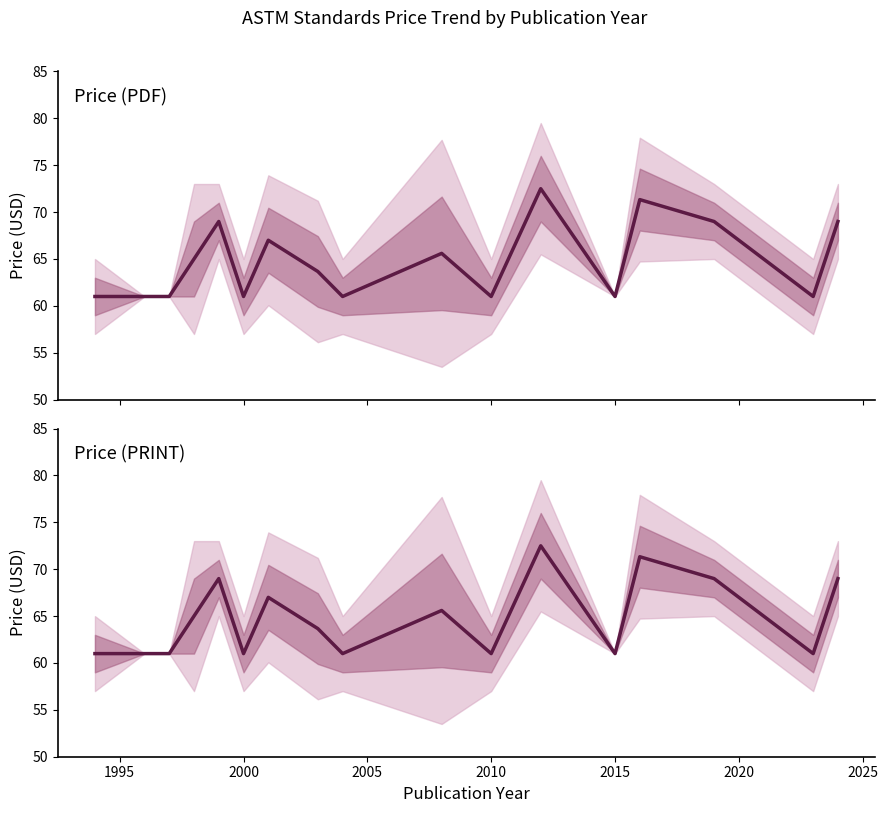

Reading right to left, transcribe all the data shown in this chart.

Price (PDF): 69.0	61.0	69.0	71.3	61.0	72.5	61.0	65.6	61.0	63.7	67.0	61.0	69.0	65.0	61.0	61.0	61.0
Price (PRINT): 69.0	61.0	69.0	71.3	61.0	72.5	61.0	65.6	61.0	63.7	67.0	61.0	69.0	65.0	61.0	61.0	61.0